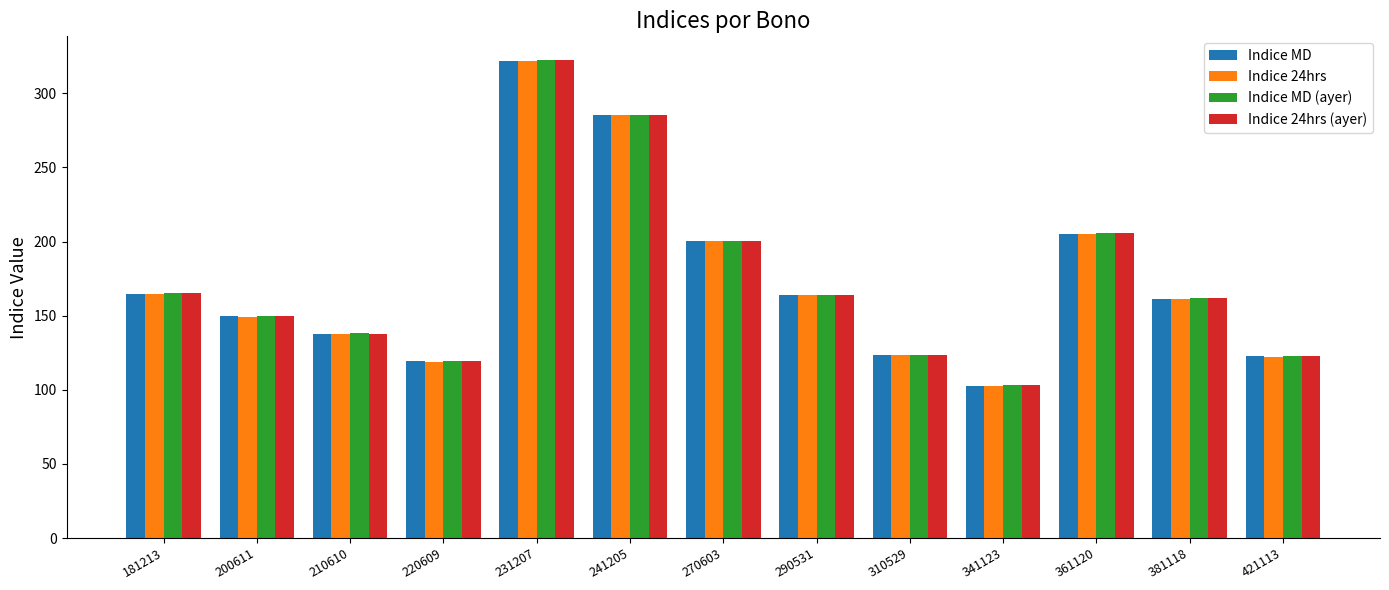

At which label does Indice 24hrs reach its peak?

231207